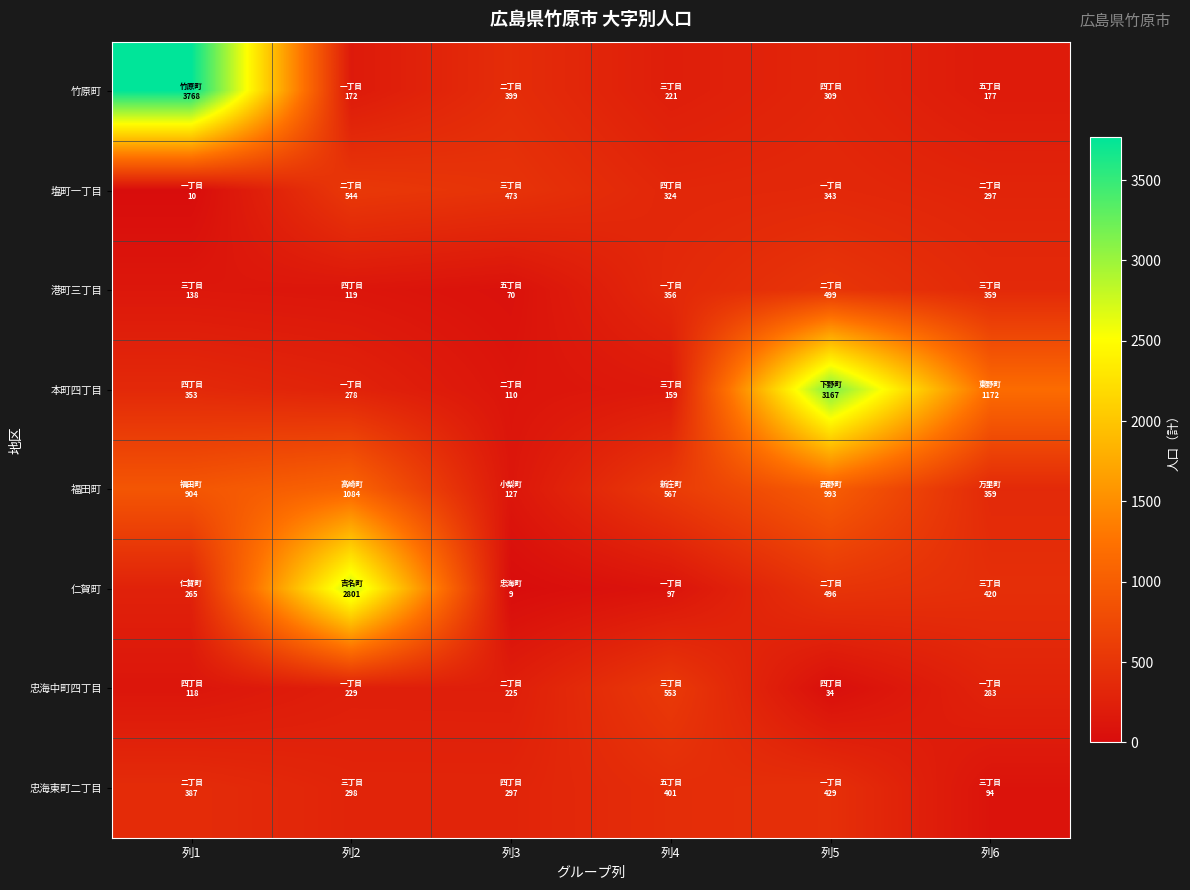

How many data points does each series have?

6